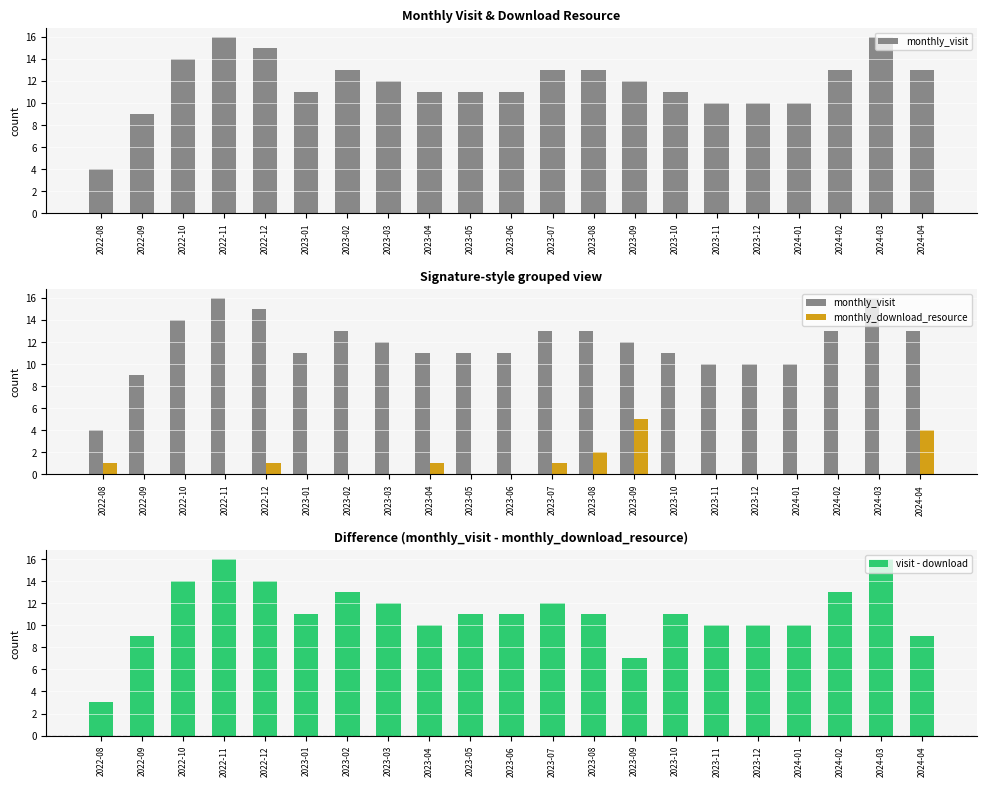

What is the spread (max minus min) of values at 2023-01?

11